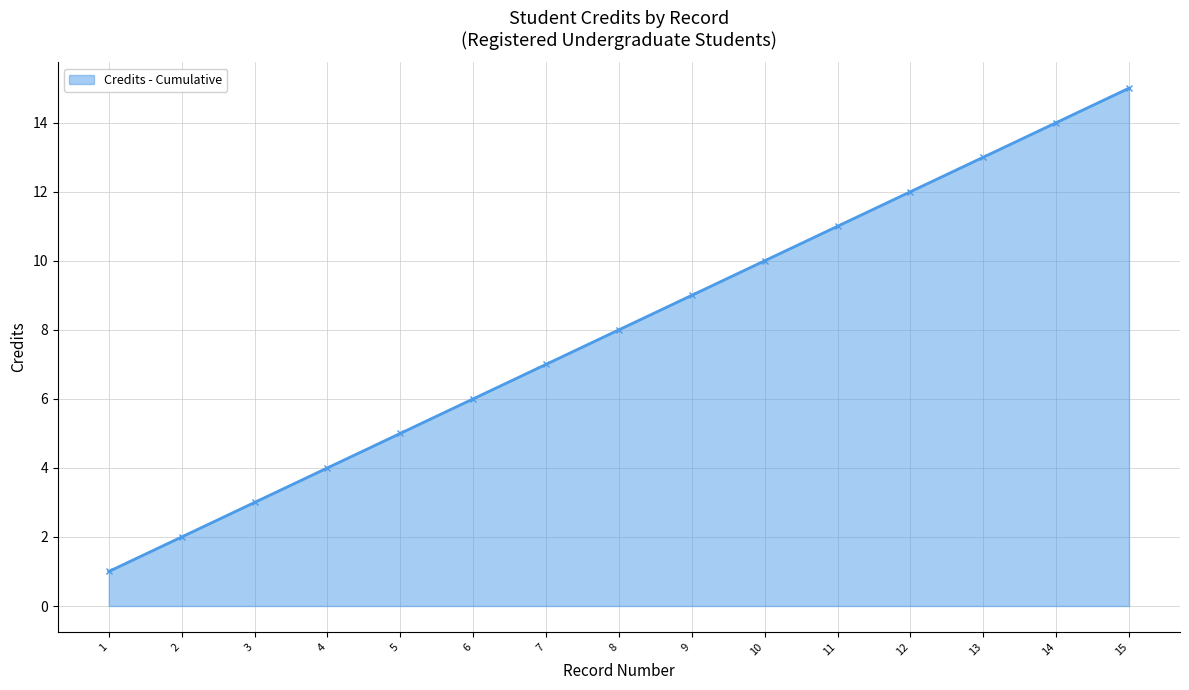

The chart shows a value of 1 at 3. True or false?

False